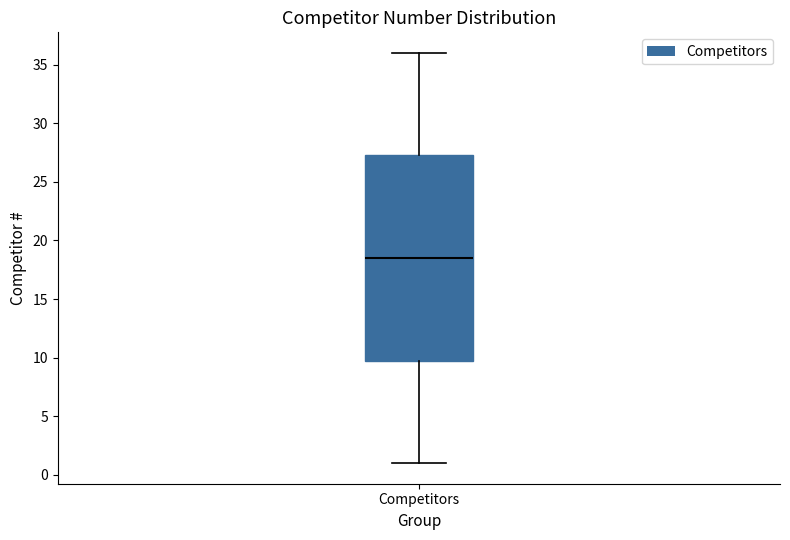

Transcribe this box plot: give where the median line is, the range the box spans, and where the two whiskers end, as read against the y-axis. The values are not printed on the chart, so give them approximately, as read against the axis.

median 18.5, box 10.0 to 27.5, whiskers 1.0 to 36.0